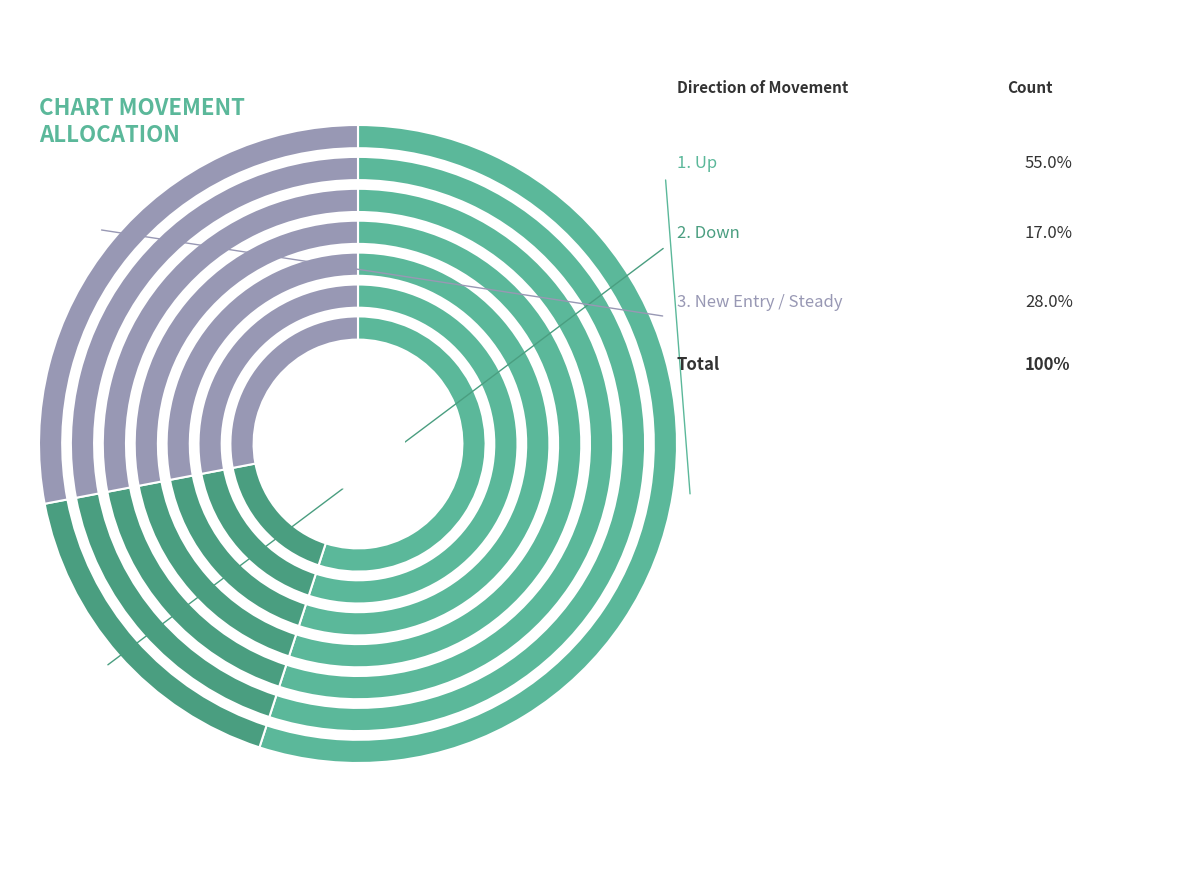

To the nearest percent, what is the combined percentage of - and up?

83%